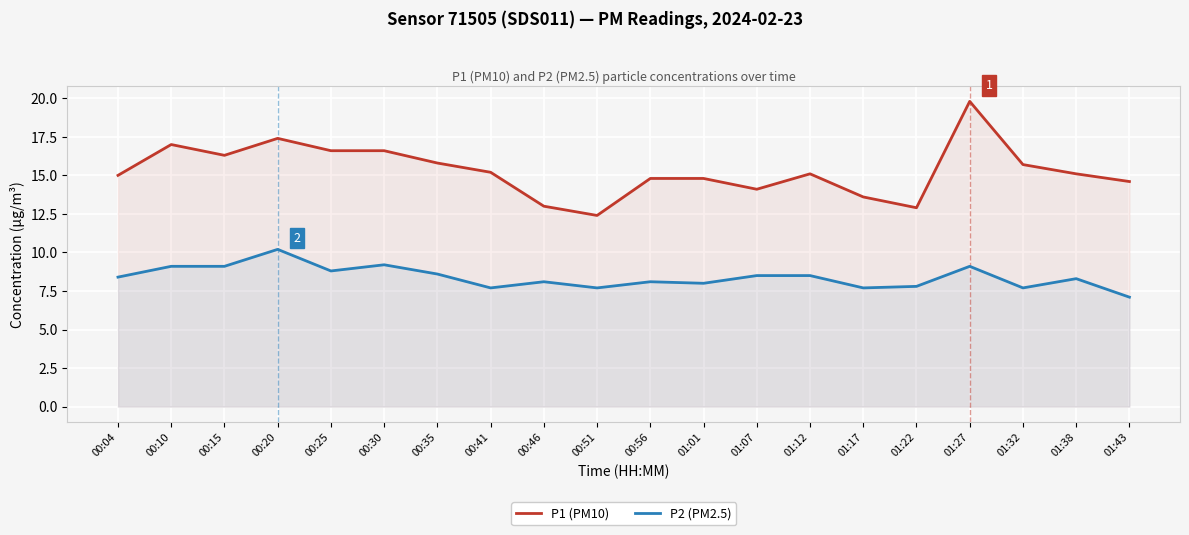

In P1 (PM10), how many points are lower than both neighbors (excluding endpoints)?

4